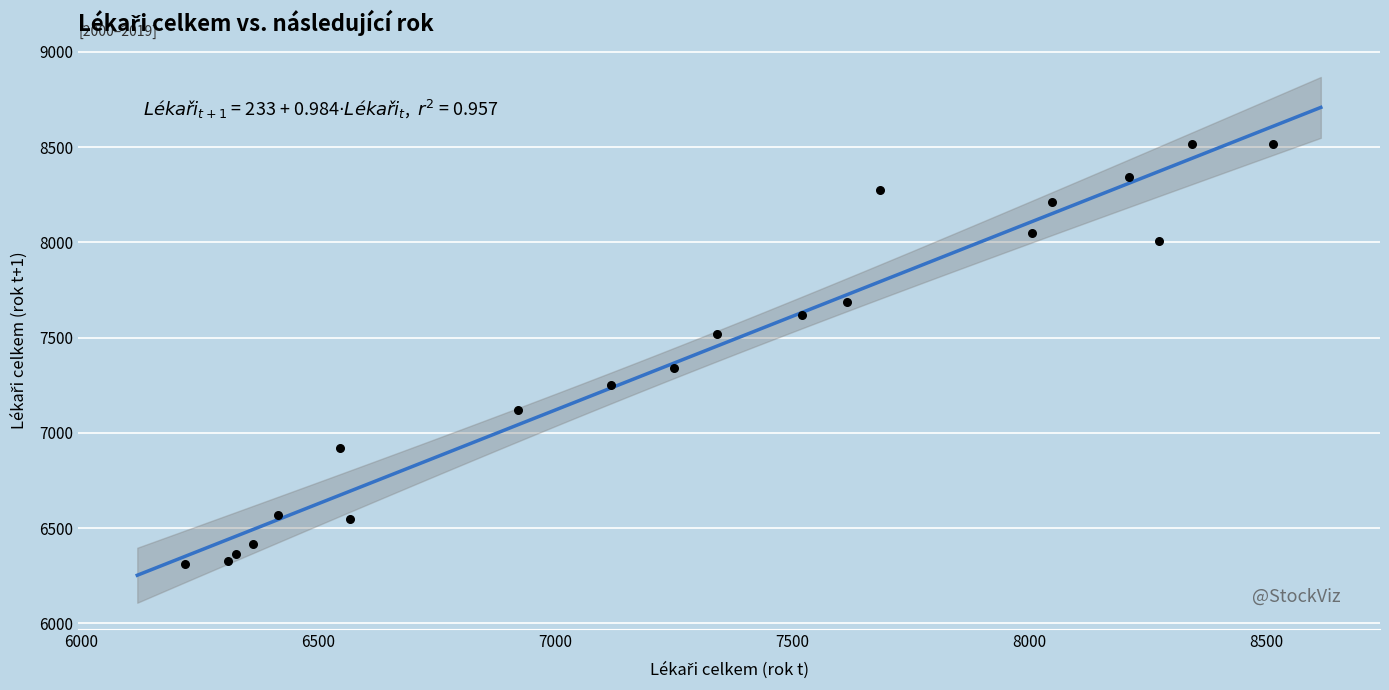

What is the range of X values (max minus min)?

2296.5